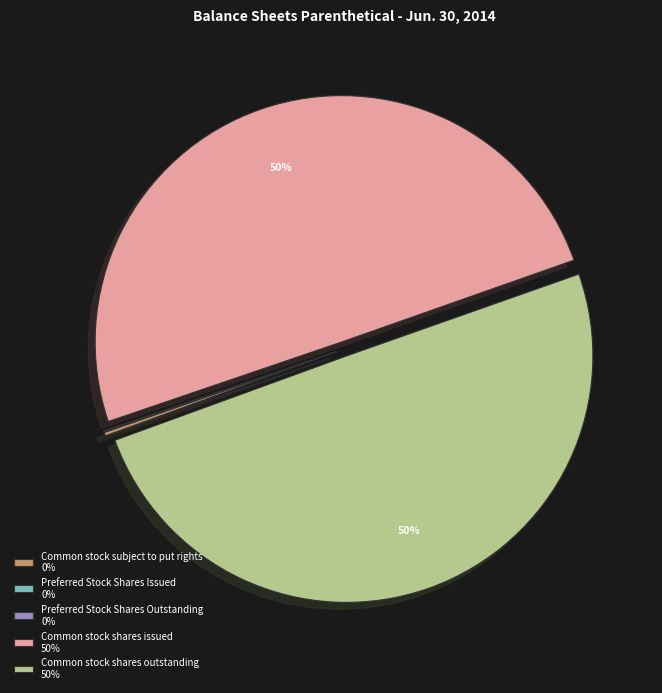

True or false: Common stock shares outstanding 50% accounts for 62% of the total.

False